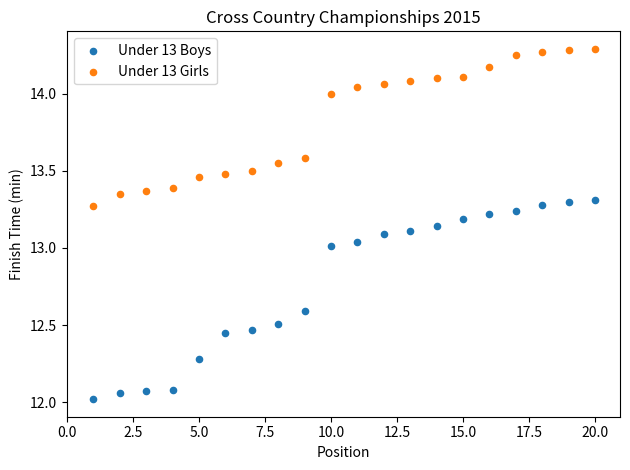

Which series reaches the maximum Y coordinate?

Under 13 Girls